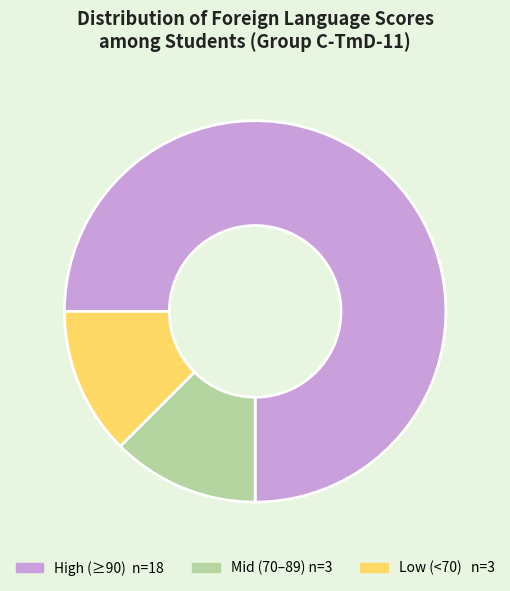

Is there a majority slice in this chart?

Yes